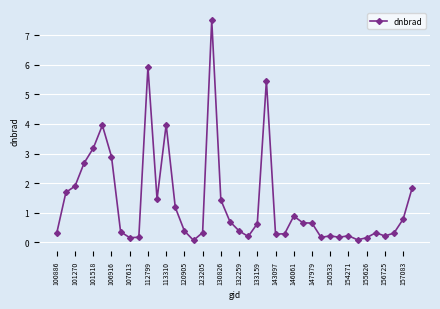

What is the value of the 23rd point from the left?

0.6